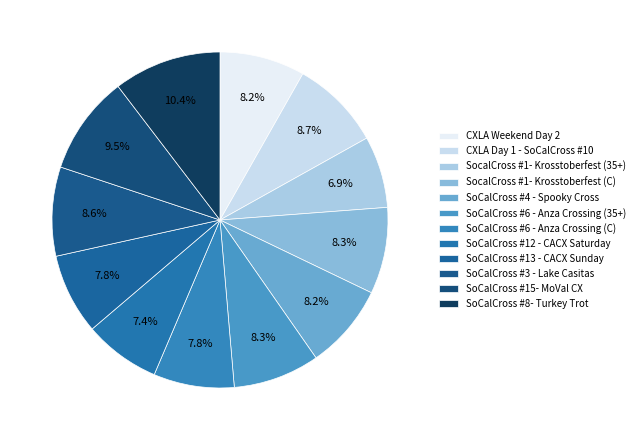

What is the largest slice in the pie chart?

SoCalCross #8- Turkey Trot